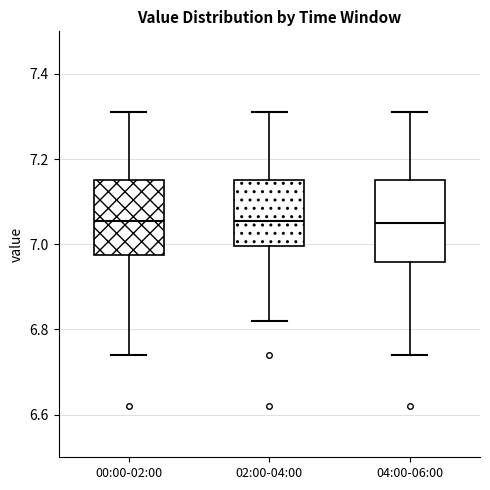

Reading left to right, read every box against the y-axis: the position of its median line, the range the box covers, and the ends of its whiskers. The values are not printed on the chart, so give them approximately, as read against the axis.

00:00-02:00: median 7.06, box 6.98 to 7.16, whiskers 6.74 to 7.32
02:00-04:00: median 7.06, box 7.00 to 7.16, whiskers 6.82 to 7.32
04:00-06:00: median 7.06, box 6.96 to 7.16, whiskers 6.74 to 7.32